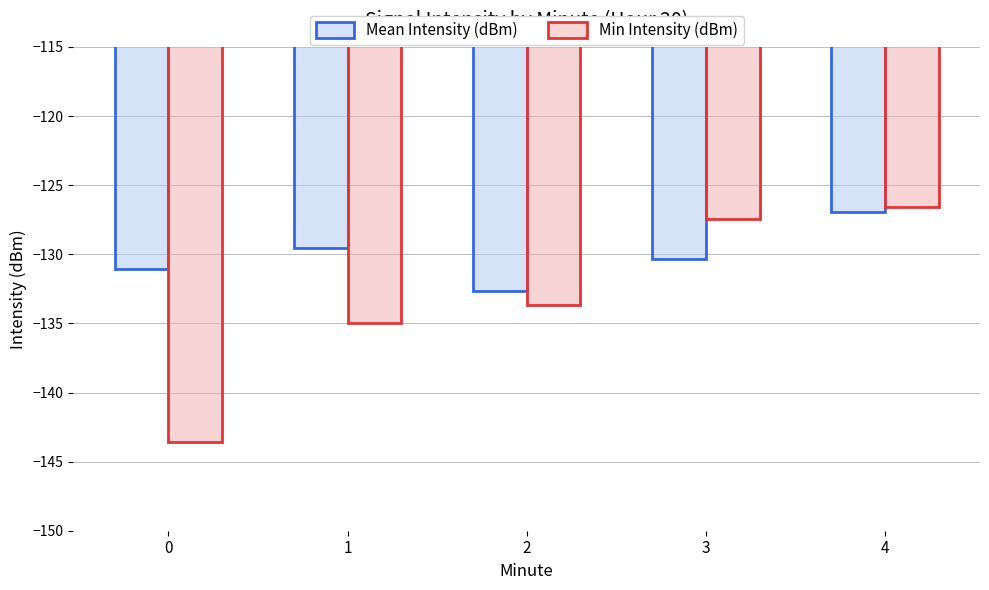

What are all the series names shown in the legend?

Mean Intensity (dBm), Min Intensity (dBm)